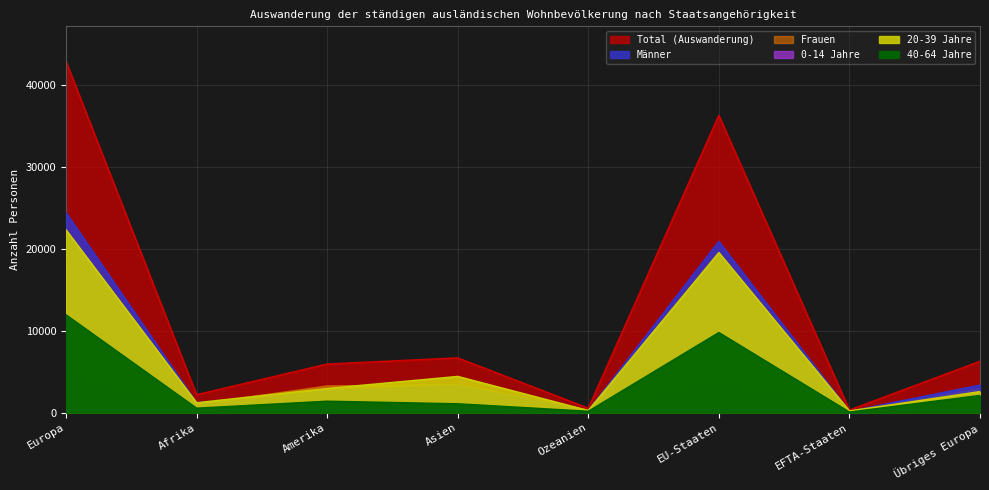

Reading right to left, transcribe all the data shown in this chart.

Total (Auswanderung): 6274	321	36304	546	6689	5937	2190	42899
Männer: 3358	157	20900	246	3288	2688	1201	24415
Frauen: 2916	164	15404	300	3401	3249	989	18484
0-14 Jahre: 796	29	3701	90	666	836	289	4526
20-39 Jahre: 2567	203	19542	257	4419	2949	1203	22312
40-64 Jahre: 2094	66	9776	162	1077	1391	540	11936